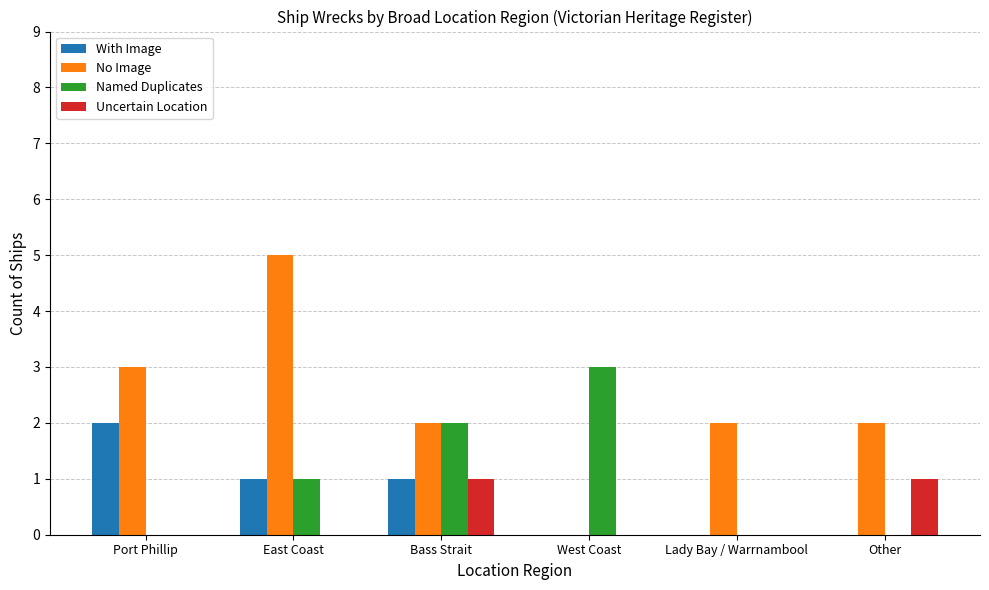

How many groups of bars are there?

6